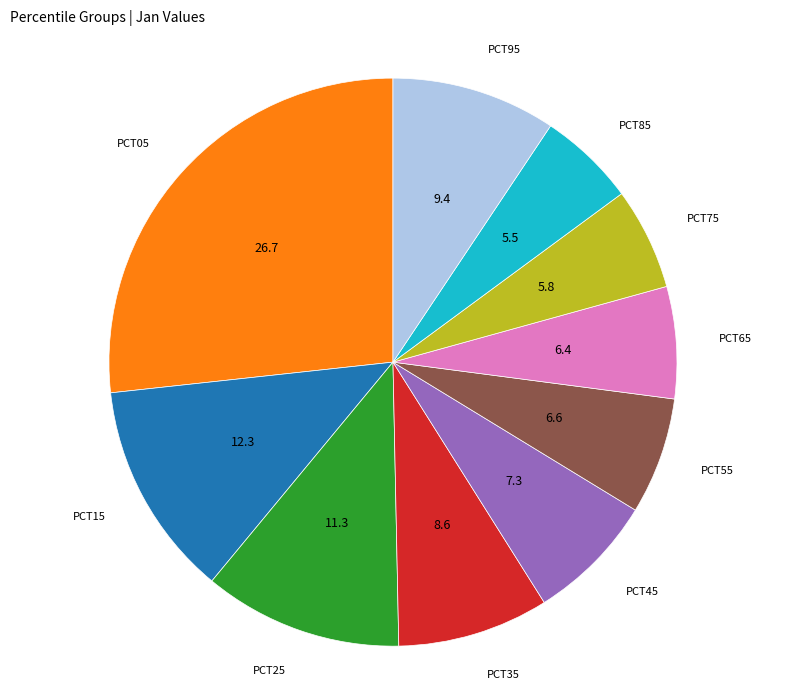

Is there any slice that represents more than half of the pie?

No